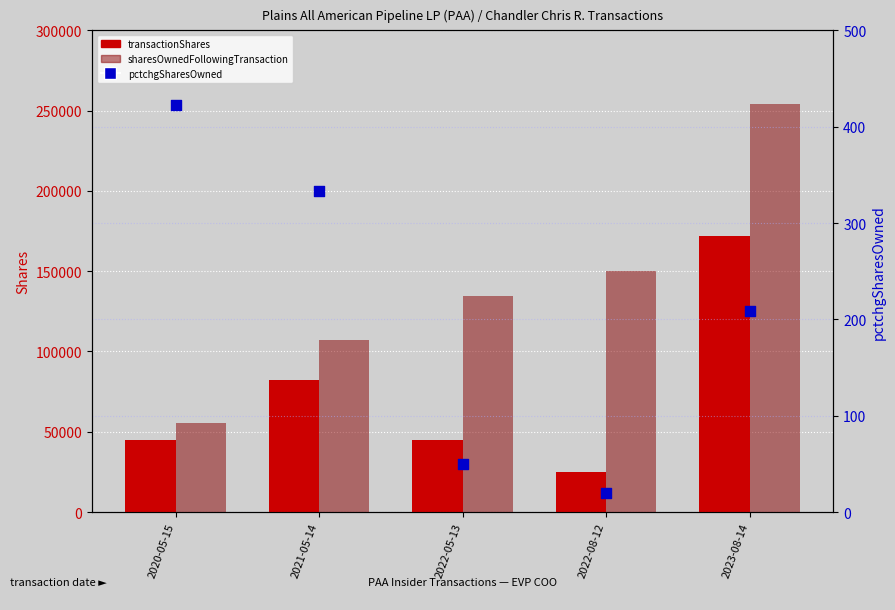

Which series contains the lowest Y value?

pctchgSharesOwned